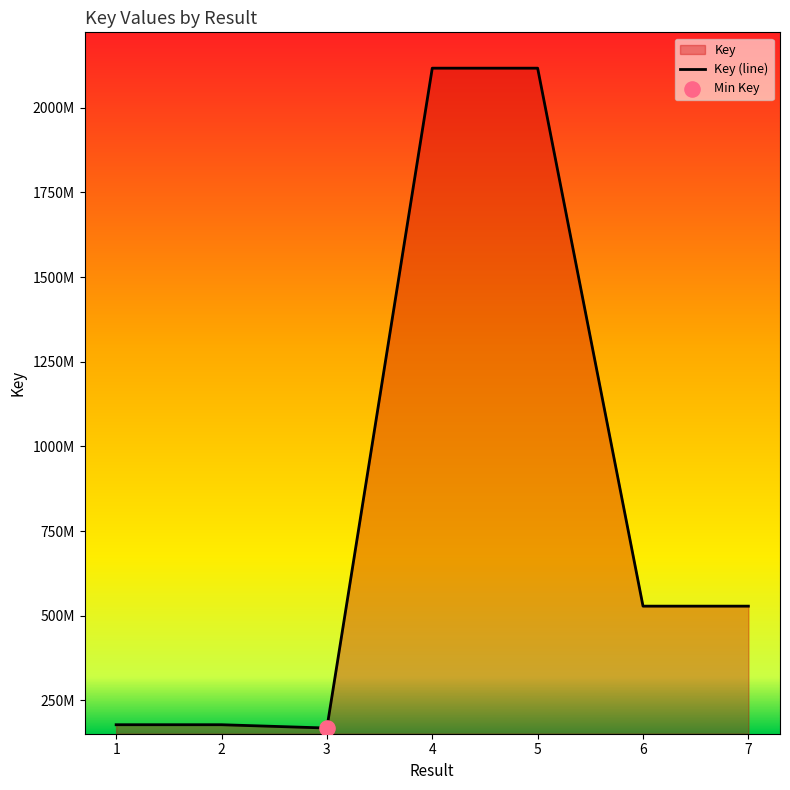

What is the change in value from 5 to 7?

-1589244108